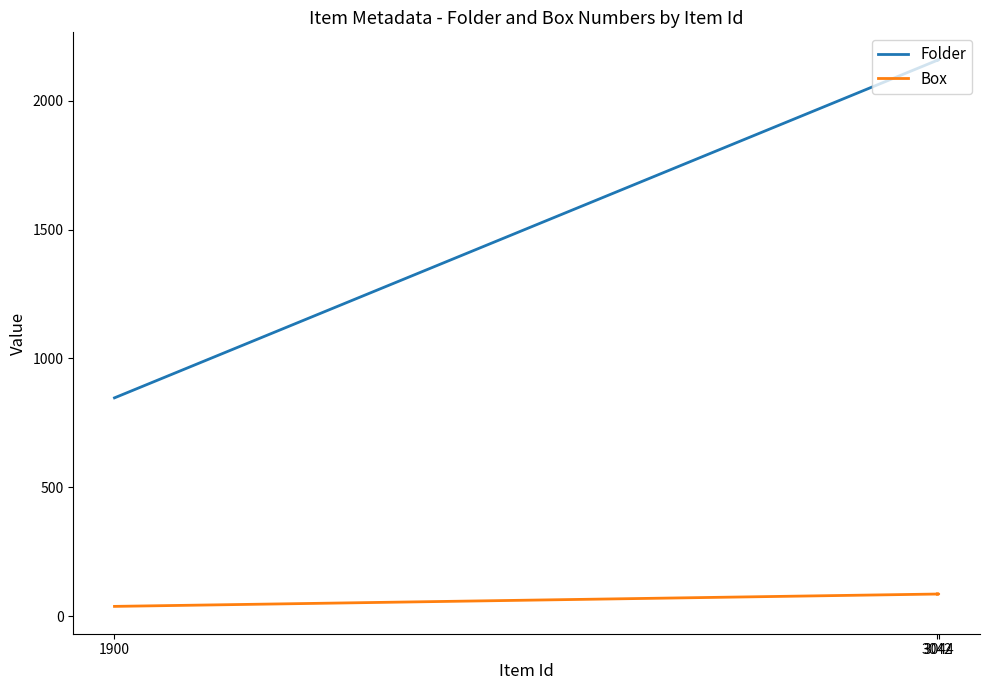

Does the chart display data point markers on the line(s)?

No